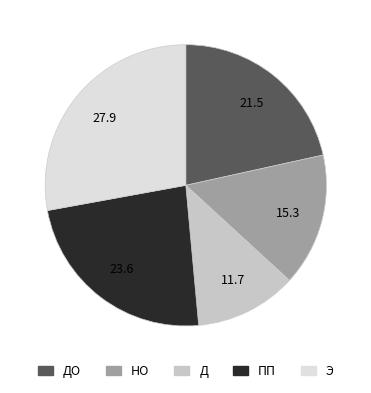

Is there any slice that represents more than half of the pie?

No